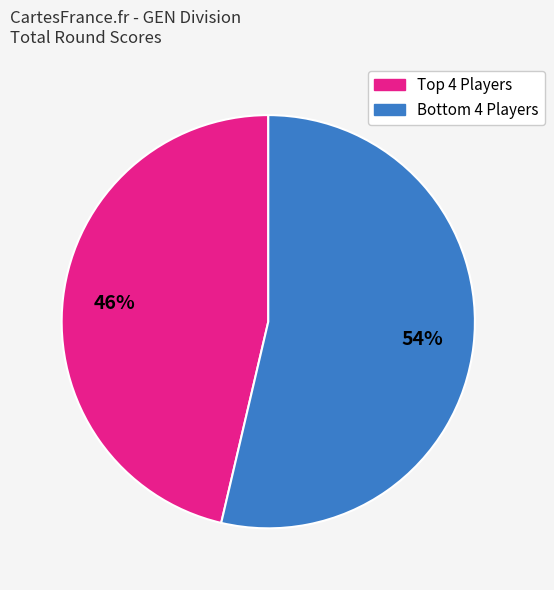

Does any single category account for the majority?

Yes